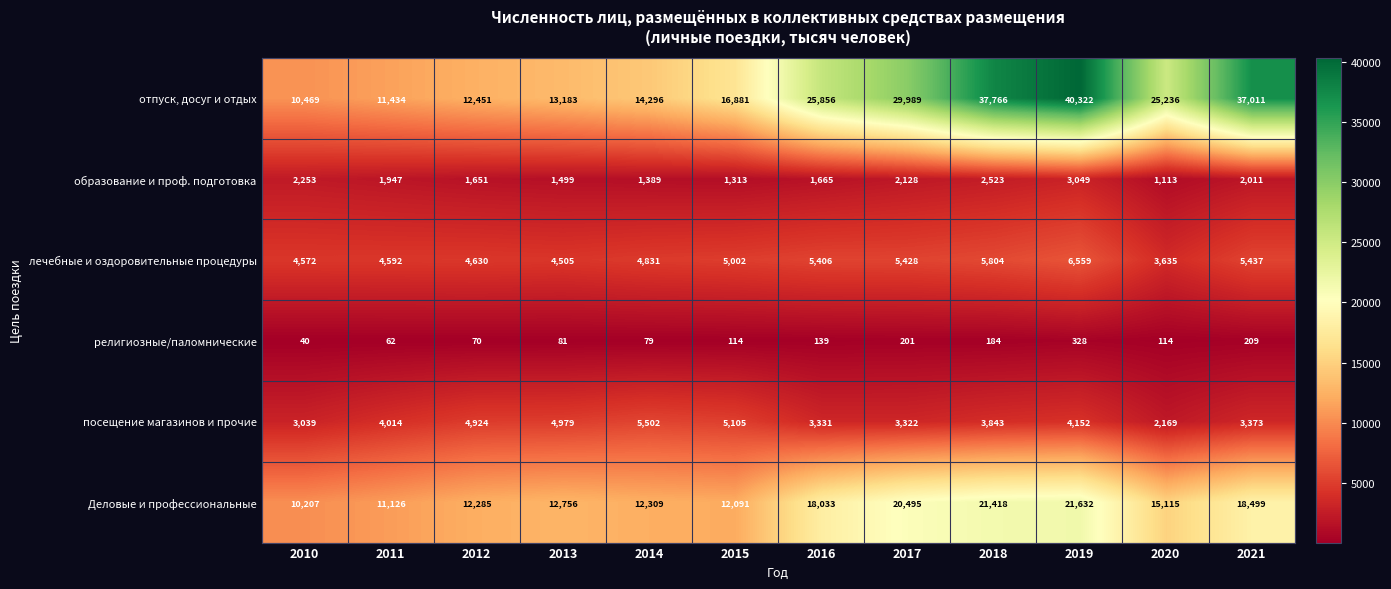

Is it true that лечебные и оздоровительные процедуры equals 8232 at 2015?

False